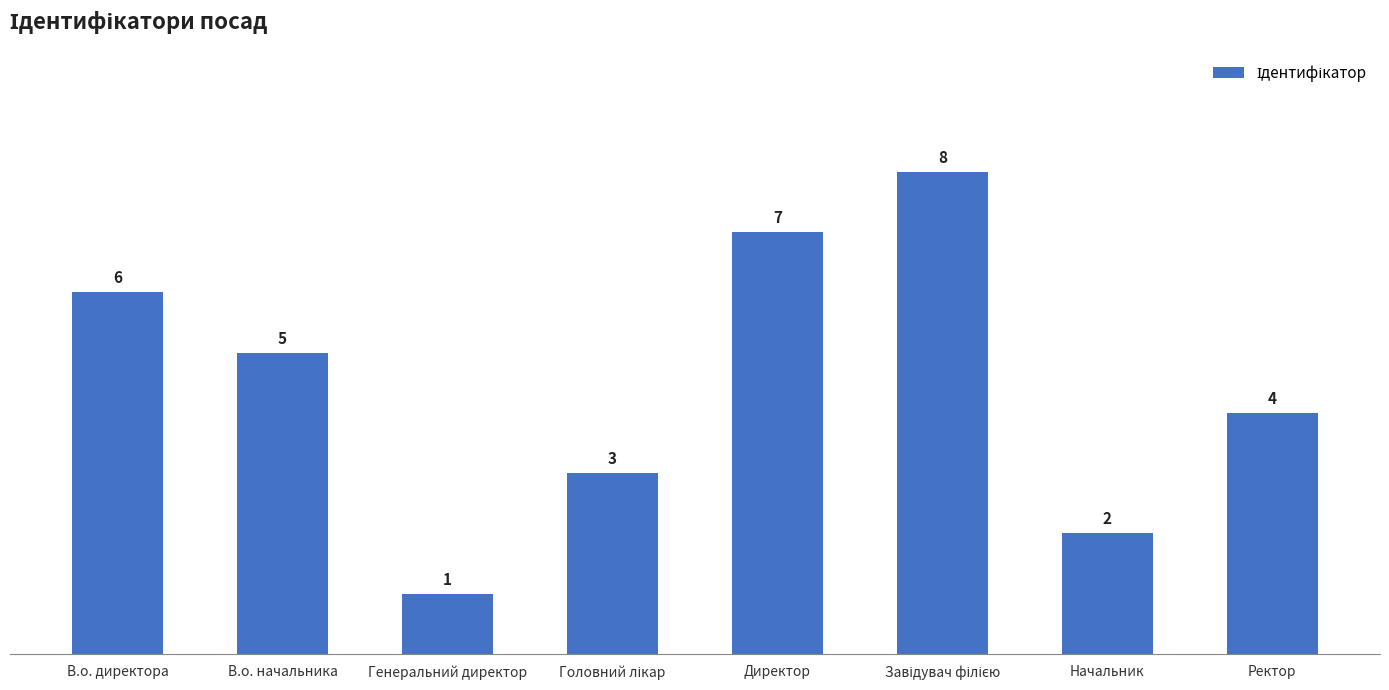

Between В.о. начальника and Ректор, which is larger?

В.о. начальника